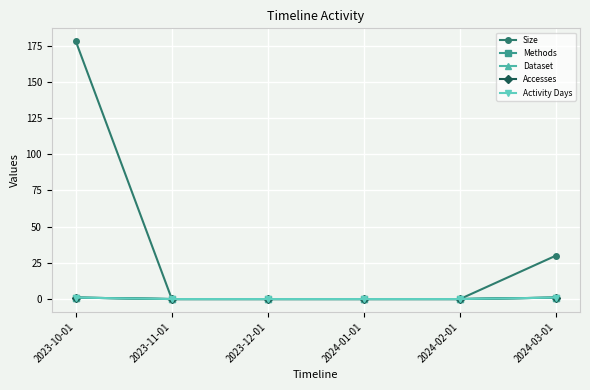

Does the chart have visible grid lines?

Yes